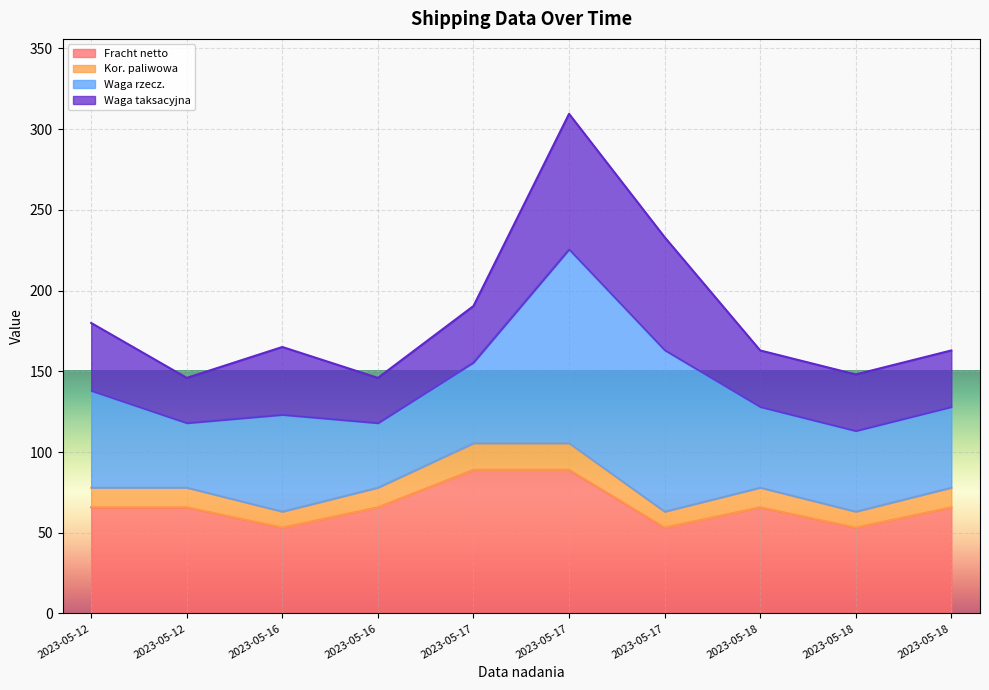

At which label does Fracht netto first exceed 65?

2023-05-12